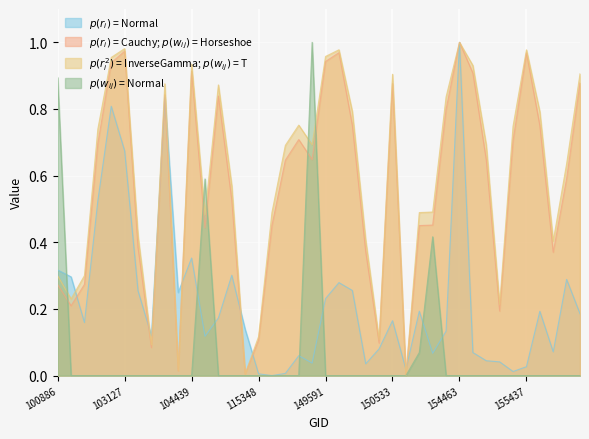

At which category is the sum across all series the highest?

154463